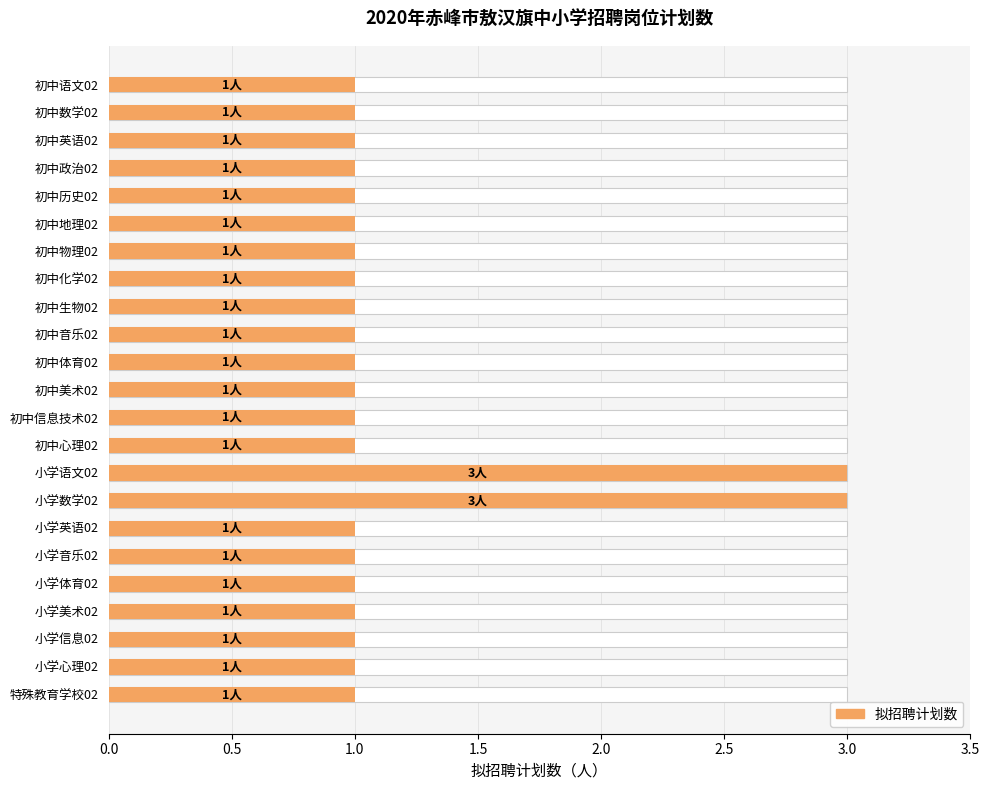

Is it true that the value at 小学信息02 is 1?

True